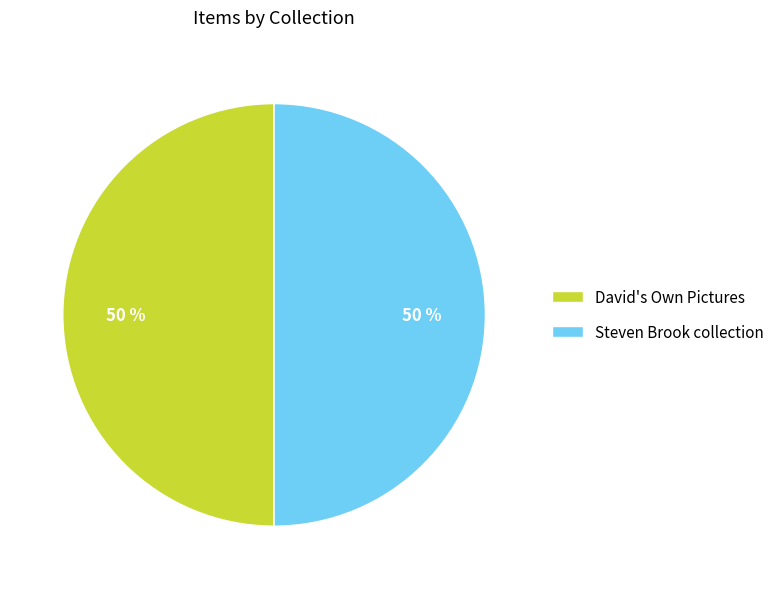

To the nearest percent, what portion does Steven Brook collection represent?

50%